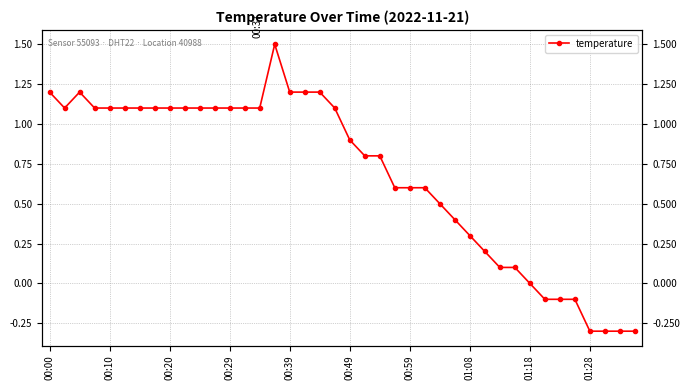

The value at 30 is 0.1. True or false?

True